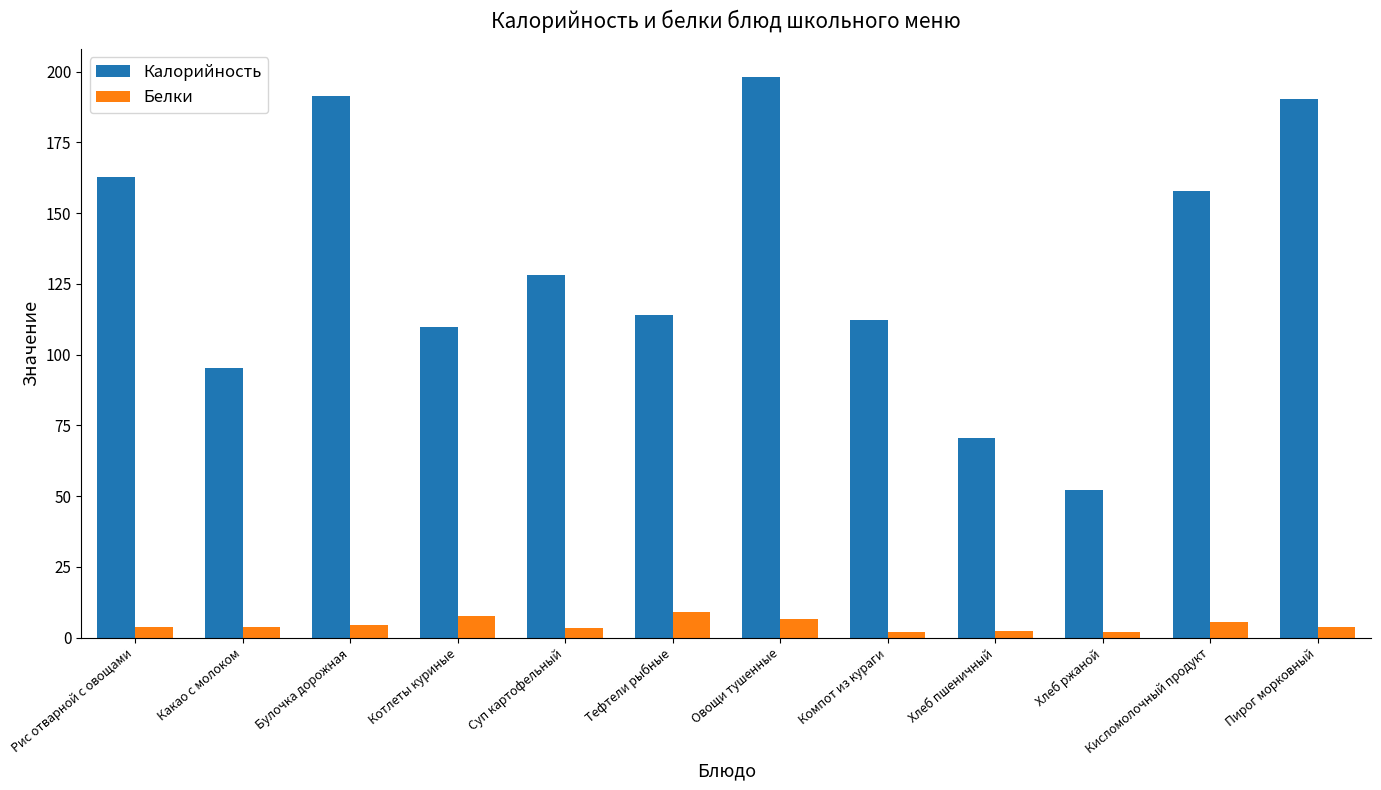

At which label is Калорийность closest to 125?

Суп картофельный